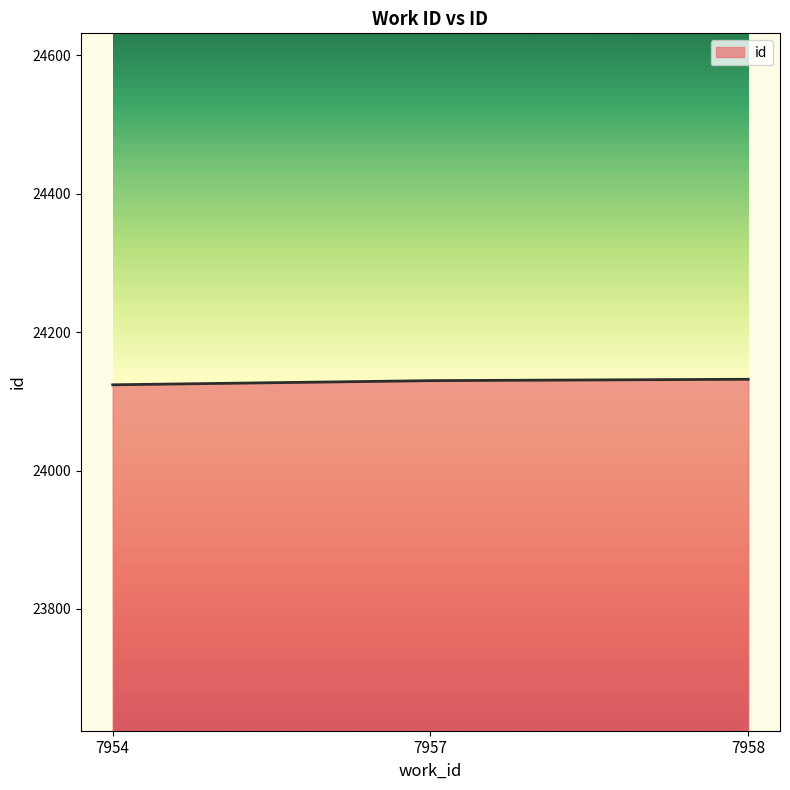

Approximately how many times larger is the value at 7957 compared to 7954?

1.0